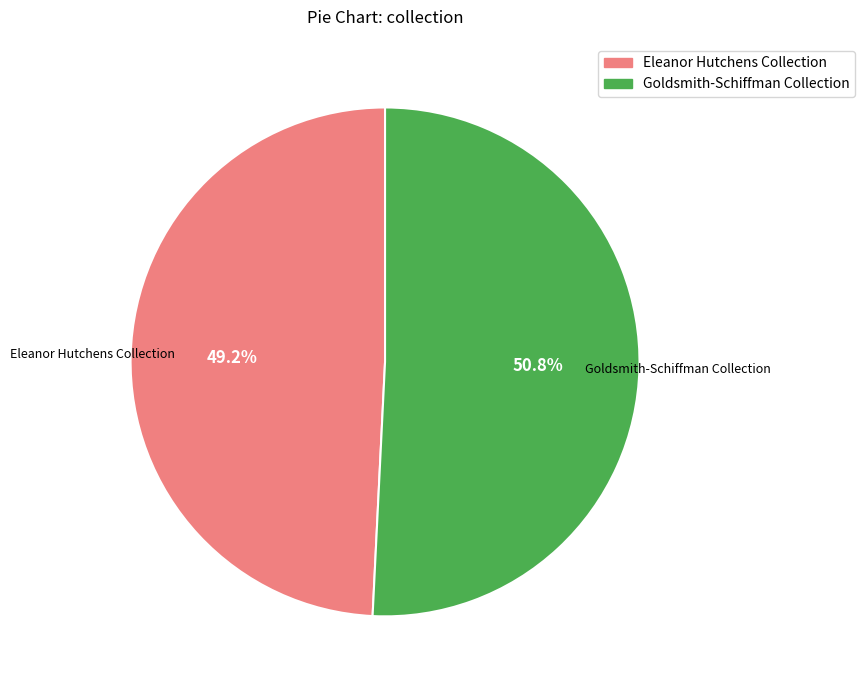

To the nearest percent, what percentage of the pie is Eleanor Hutchens Collection?

49%